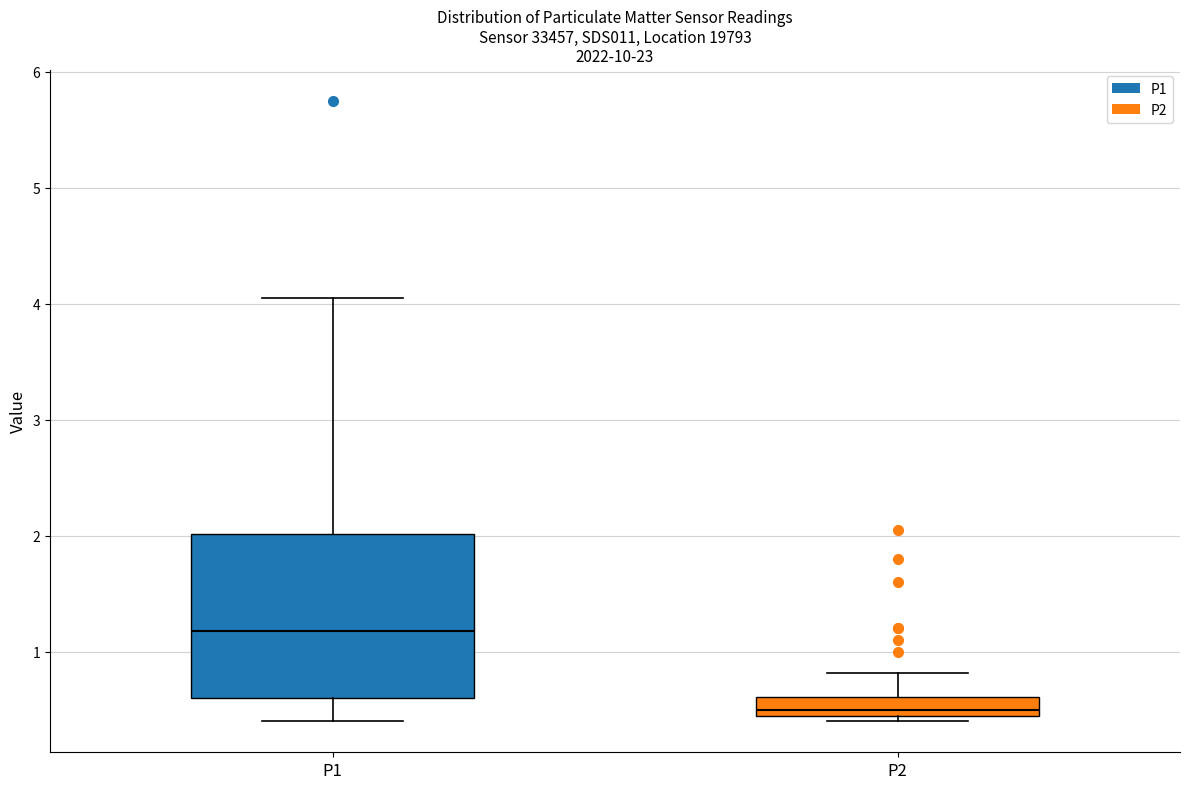

Reading left to right, read every box against the y-axis: the position of its median line, the range the box covers, and the ends of its whiskers. The values are not printed on the chart, so give them approximately, as read against the axis.

P1: median 1.2, box 0.6 to 2.0, whiskers 0.4 to 4.1
P2: median 0.5, box 0.4 to 0.6, whiskers 0.4 (just below the box's lower edge) to 0.8